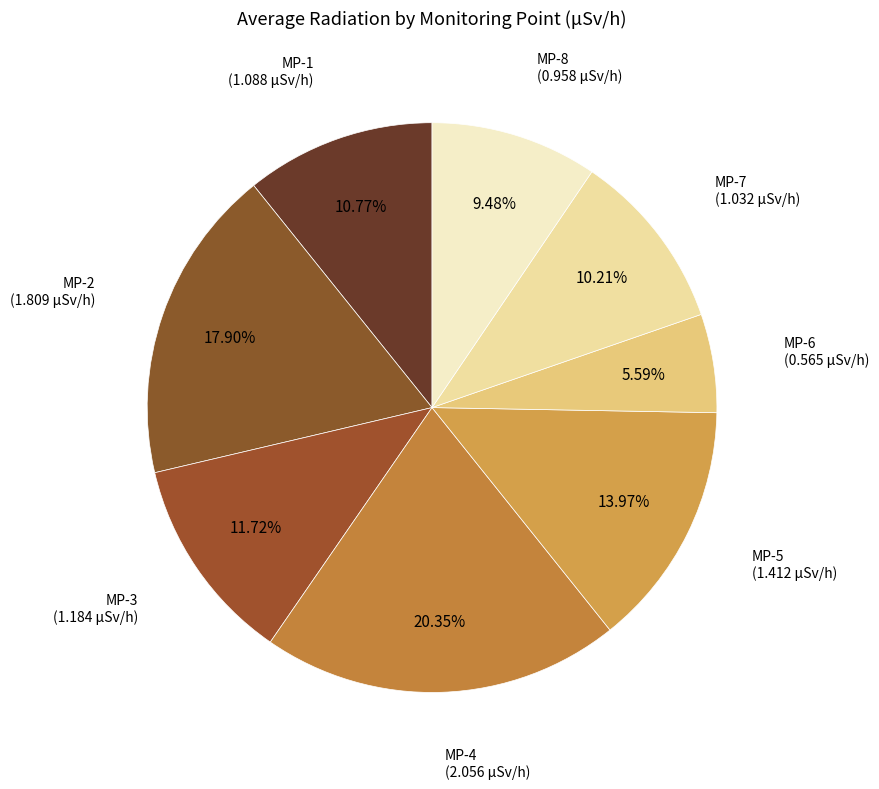

Which slice is the smallest?

MP-6